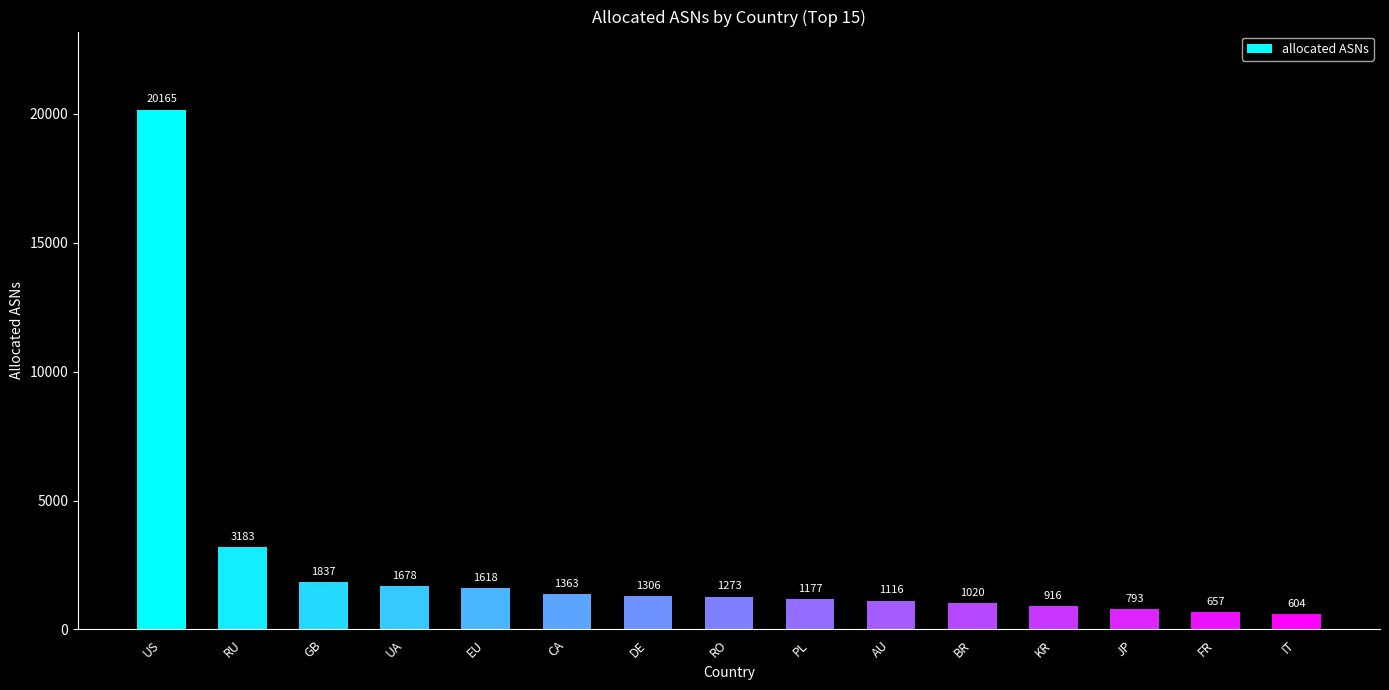

Are the bars horizontal?

No